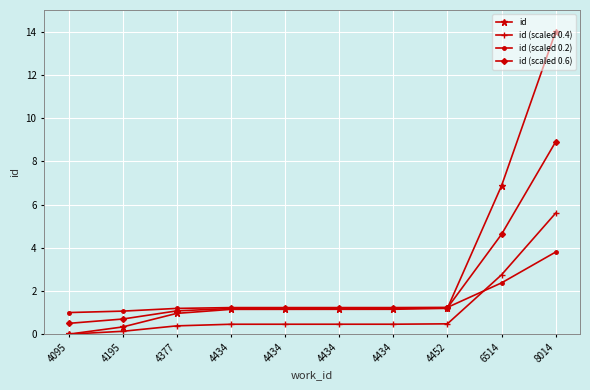

What is the difference between the maximum and minimum values in the id series?

14.0